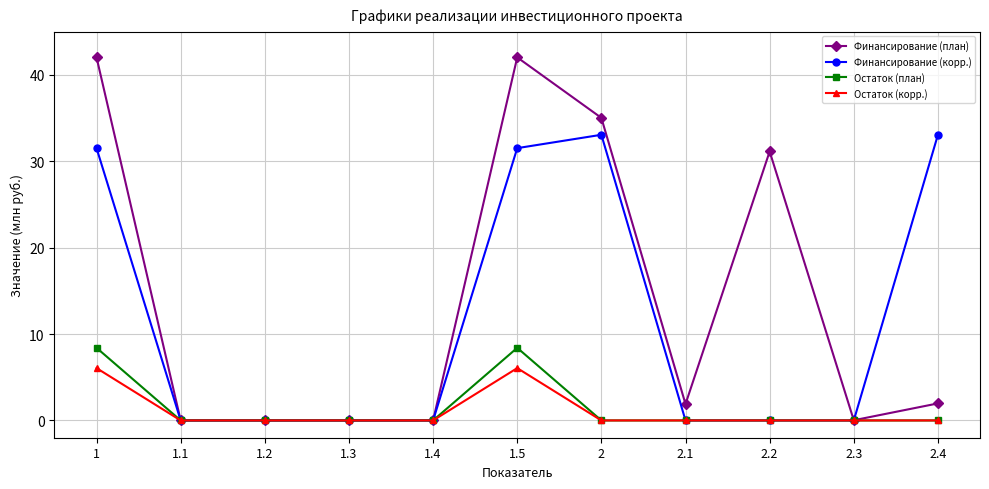

What is the total value across all series at 1.5?

88.0